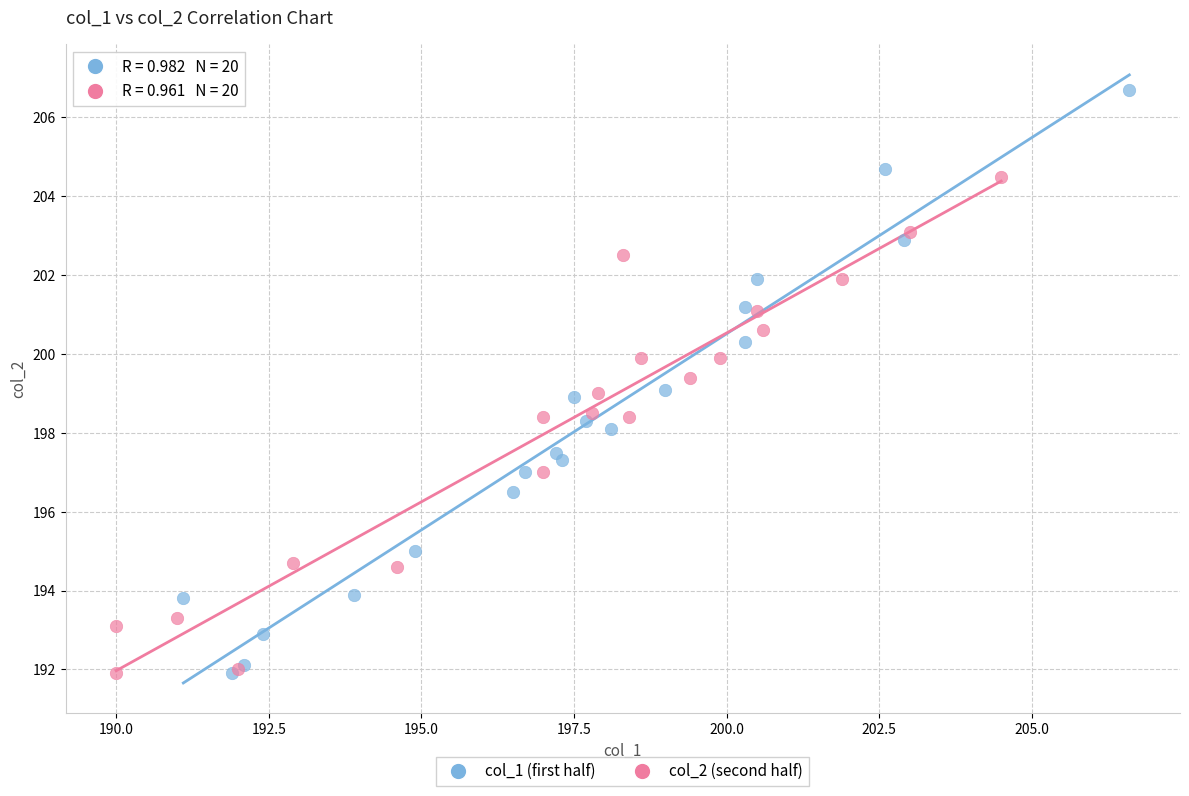

What are all the series names shown in the legend?

col_1 (first half), col_2 (second half)